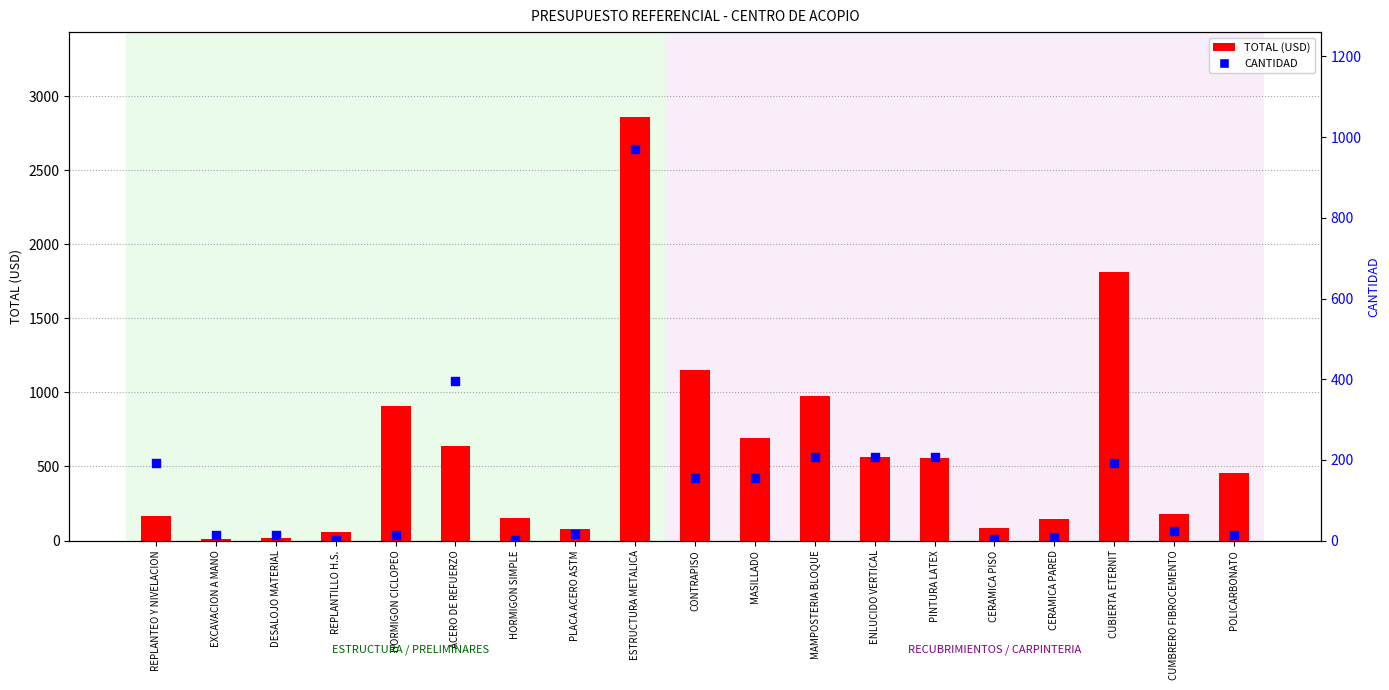

Which series contains the highest Y value?

TOTAL (USD)